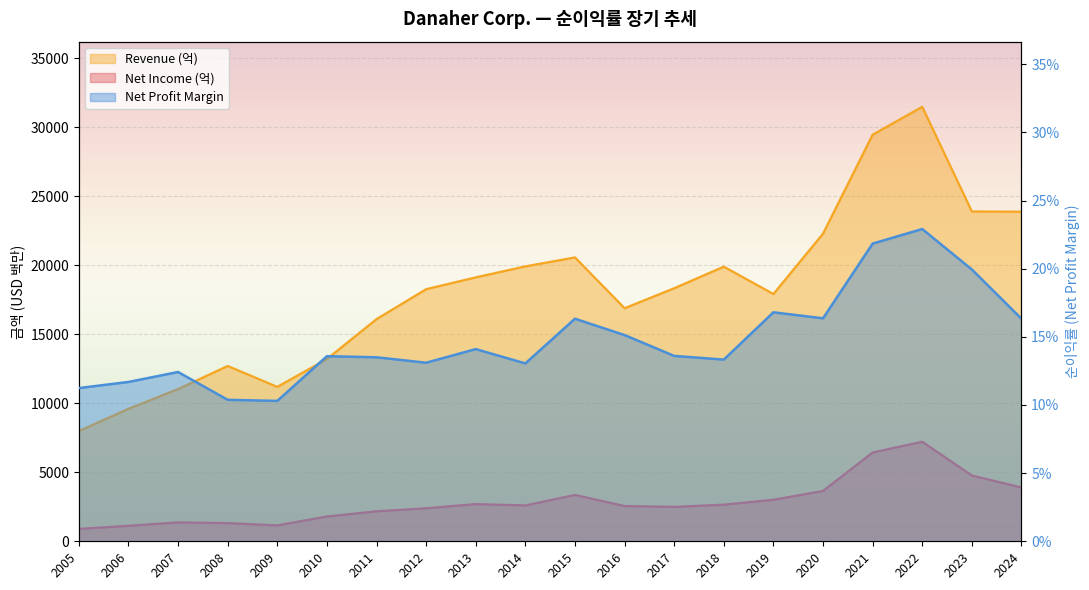

What is the difference between the highest and lowest values at 2007?

11025.9